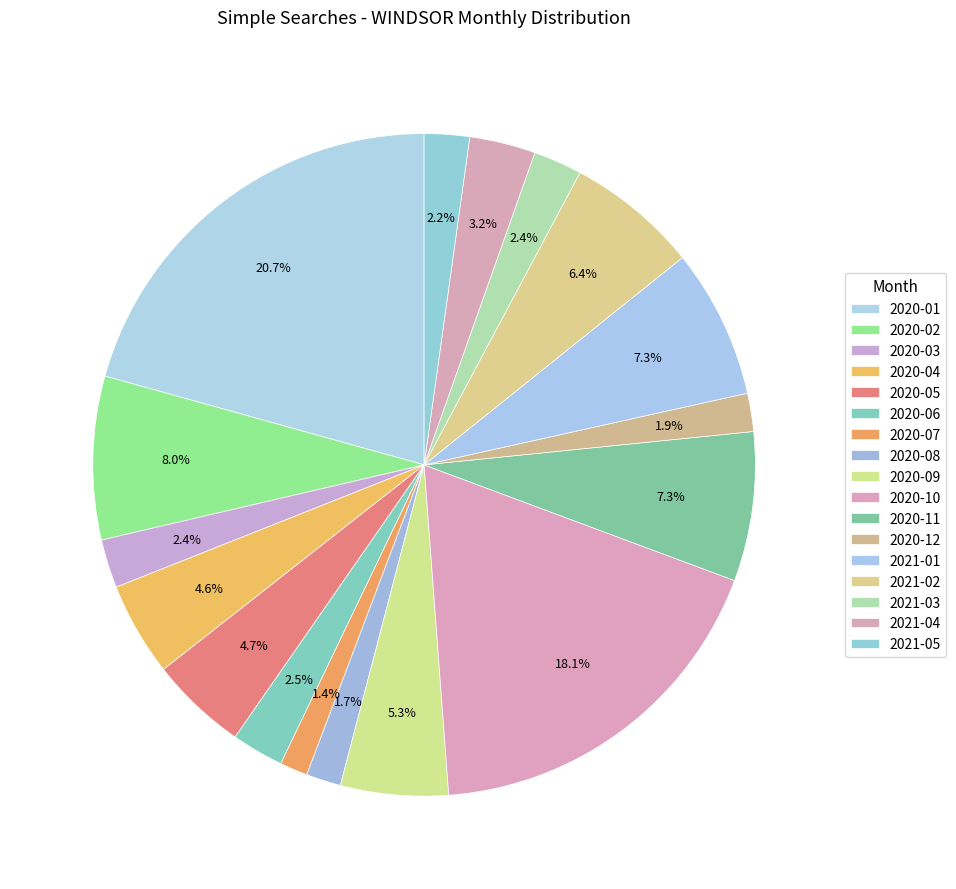

True or false: 2021-01 accounts for 7% of the total.

True